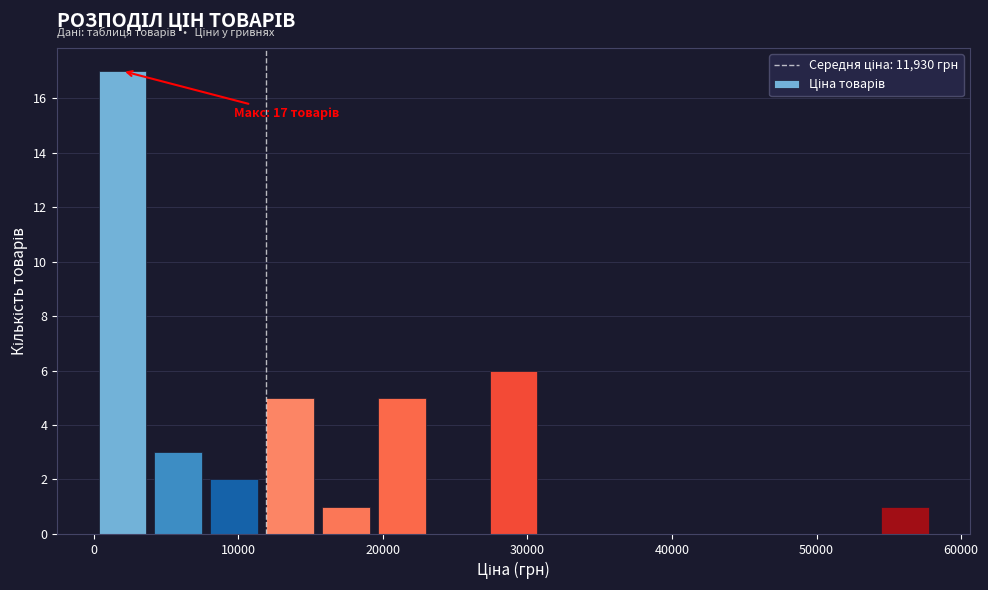

Read against the x-axis, roughly where is the centre of the tallest bar?

2000